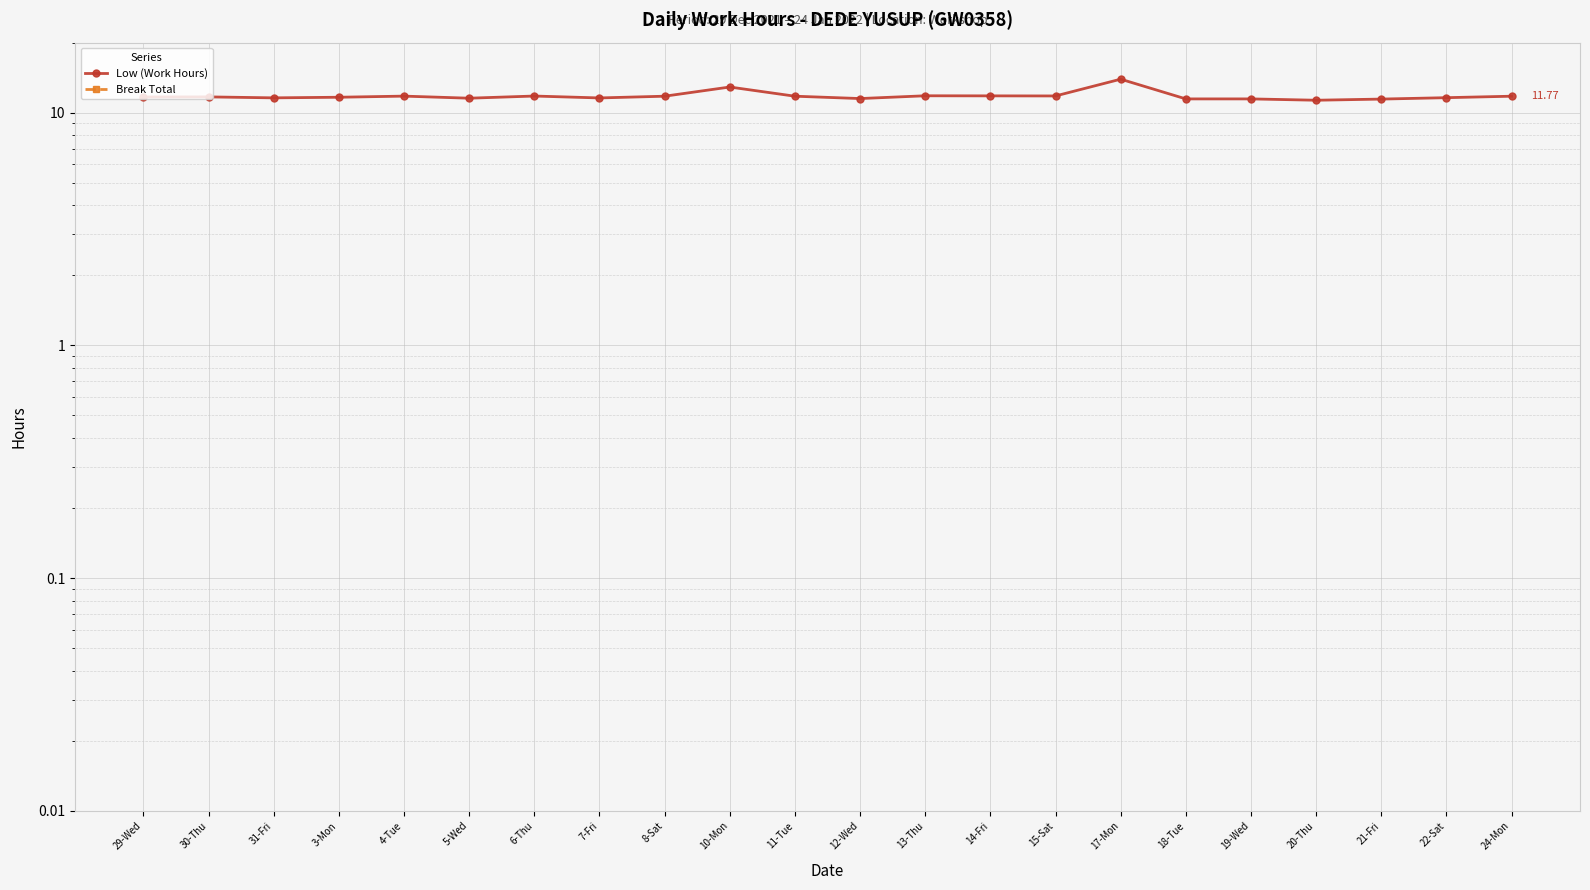

At 4-Tue, list the series in order from largest to smallest.

Low (Work Hours), Break Total